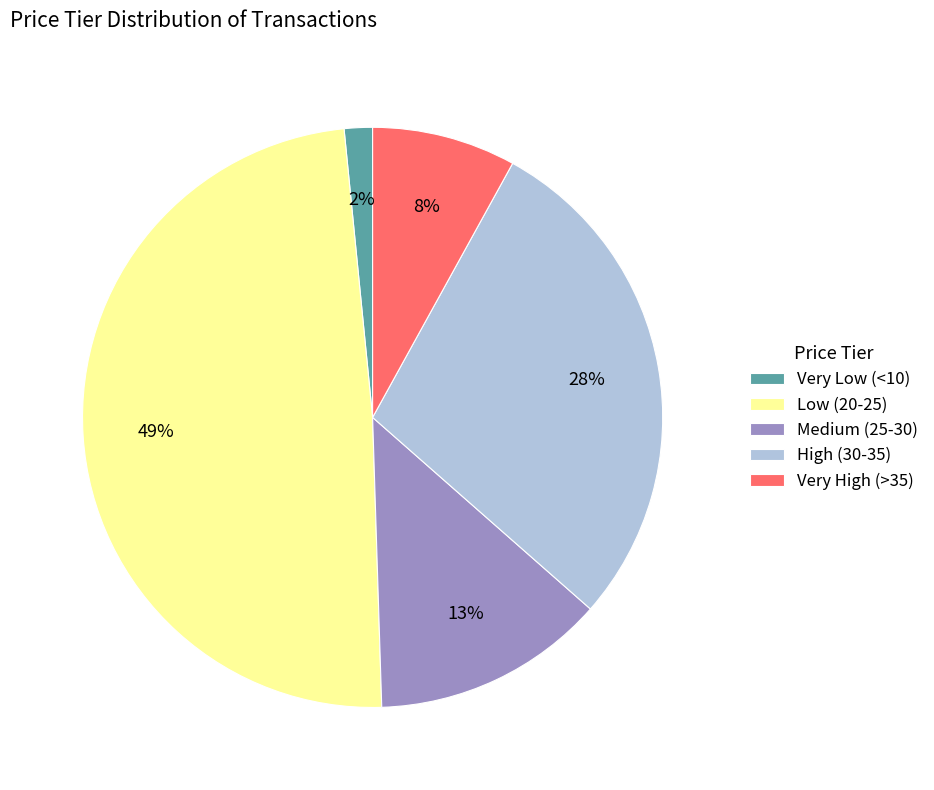

Does any single category account for the majority?

No